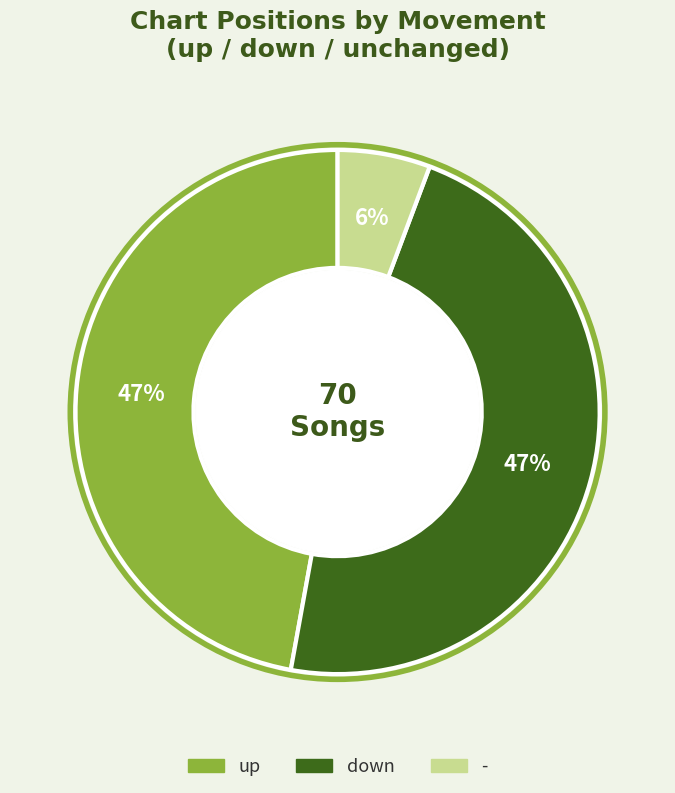

Is it true that down is 47% of the pie?

True